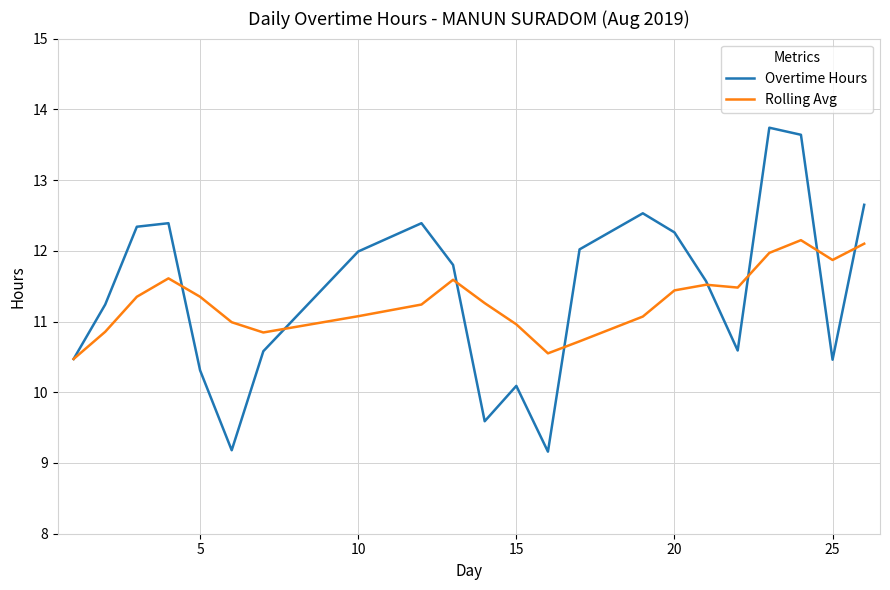

Which series has the largest range (max minus min)?

Overtime Hours